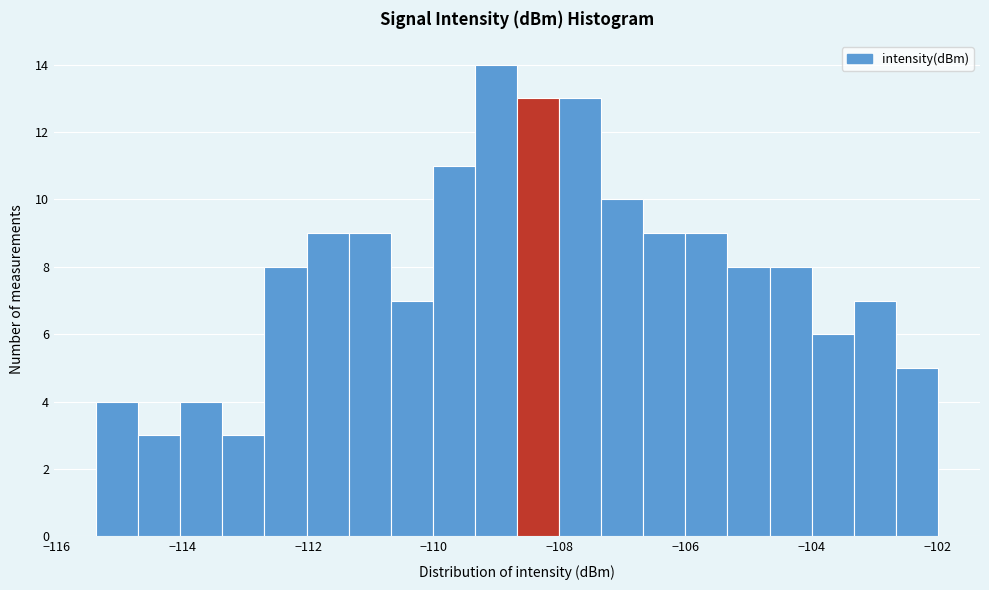

Around what value on the x-axis is the tallest bar? Give the approximate position of its centre, as read against the axis.

-109.0